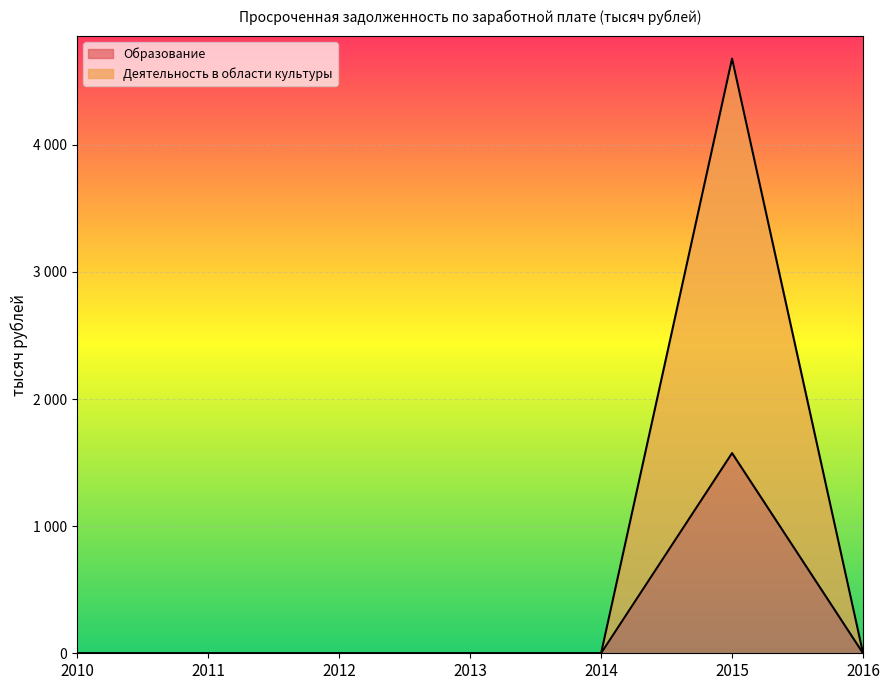

Which series has the widest spread of values?

Деятельность в области культуры